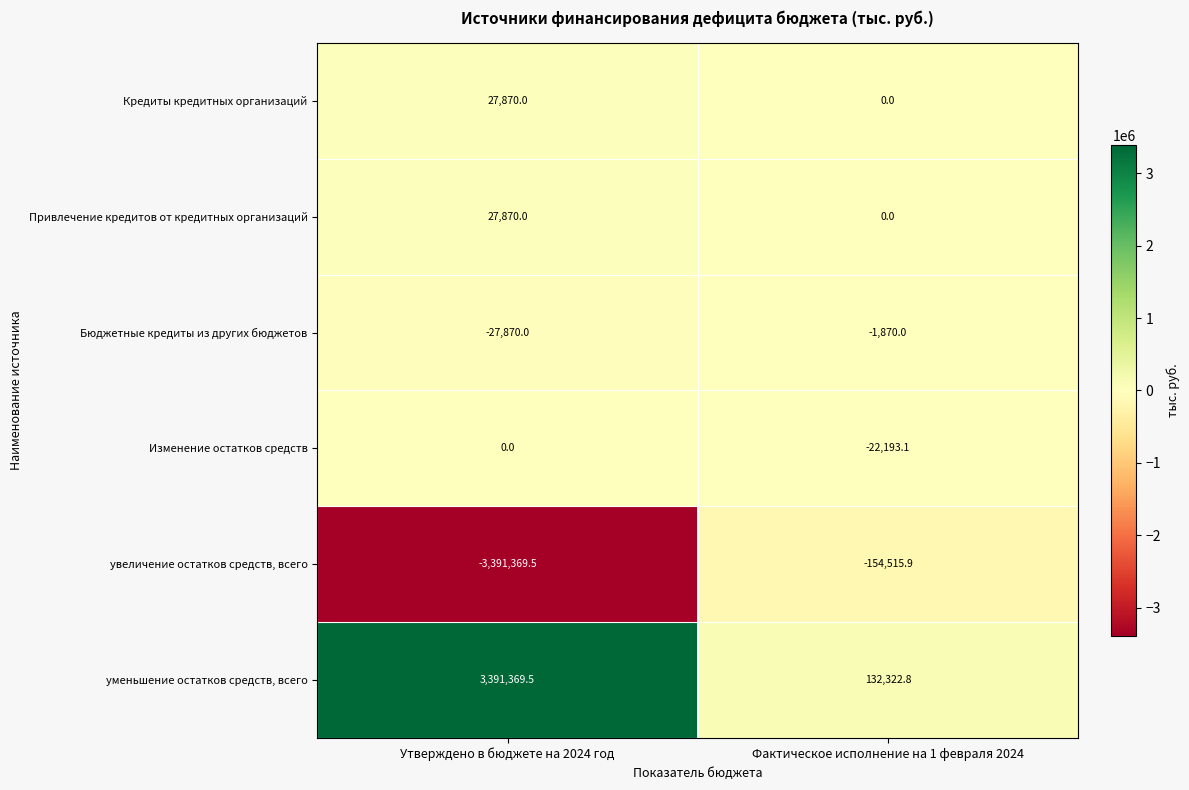

Reading left to right, what are all the values shown in this chart?

Кредиты кредитных организаций: Утверждено в бюджете на 2024 год=27870.0	Фактическое исполнение на 1 февраля 2024=0.0
Привлечение кредитов от кредитных организаций: Утверждено в бюджете на 2024 год=27870.0	Фактическое исполнение на 1 февраля 2024=0.0
Бюджетные кредиты из других бюджетов: Утверждено в бюджете на 2024 год=-27870.0	Фактическое исполнение на 1 февраля 2024=-1870.0
Изменение остатков средств: Утверждено в бюджете на 2024 год=0.0	Фактическое исполнение на 1 февраля 2024=-22193.1
увеличение остатков средств, всего: Утверждено в бюджете на 2024 год=-3391369.5	Фактическое исполнение на 1 февраля 2024=-154515.9
уменьшение остатков средств, всего: Утверждено в бюджете на 2024 год=3391369.5	Фактическое исполнение на 1 февраля 2024=132322.8